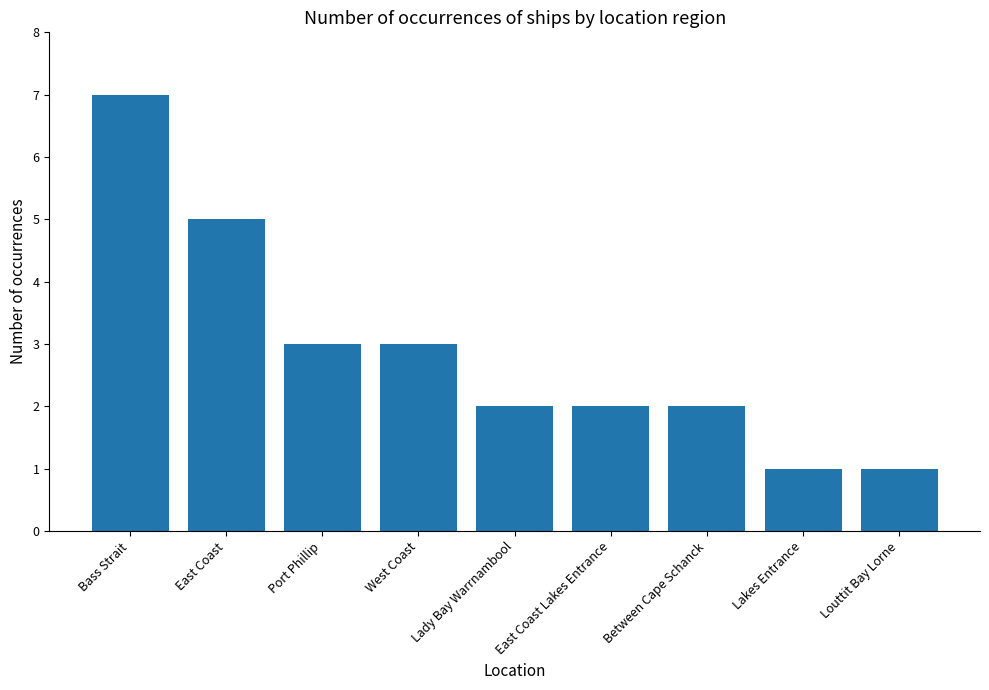

What is the value of the 5th bar from the left?

2